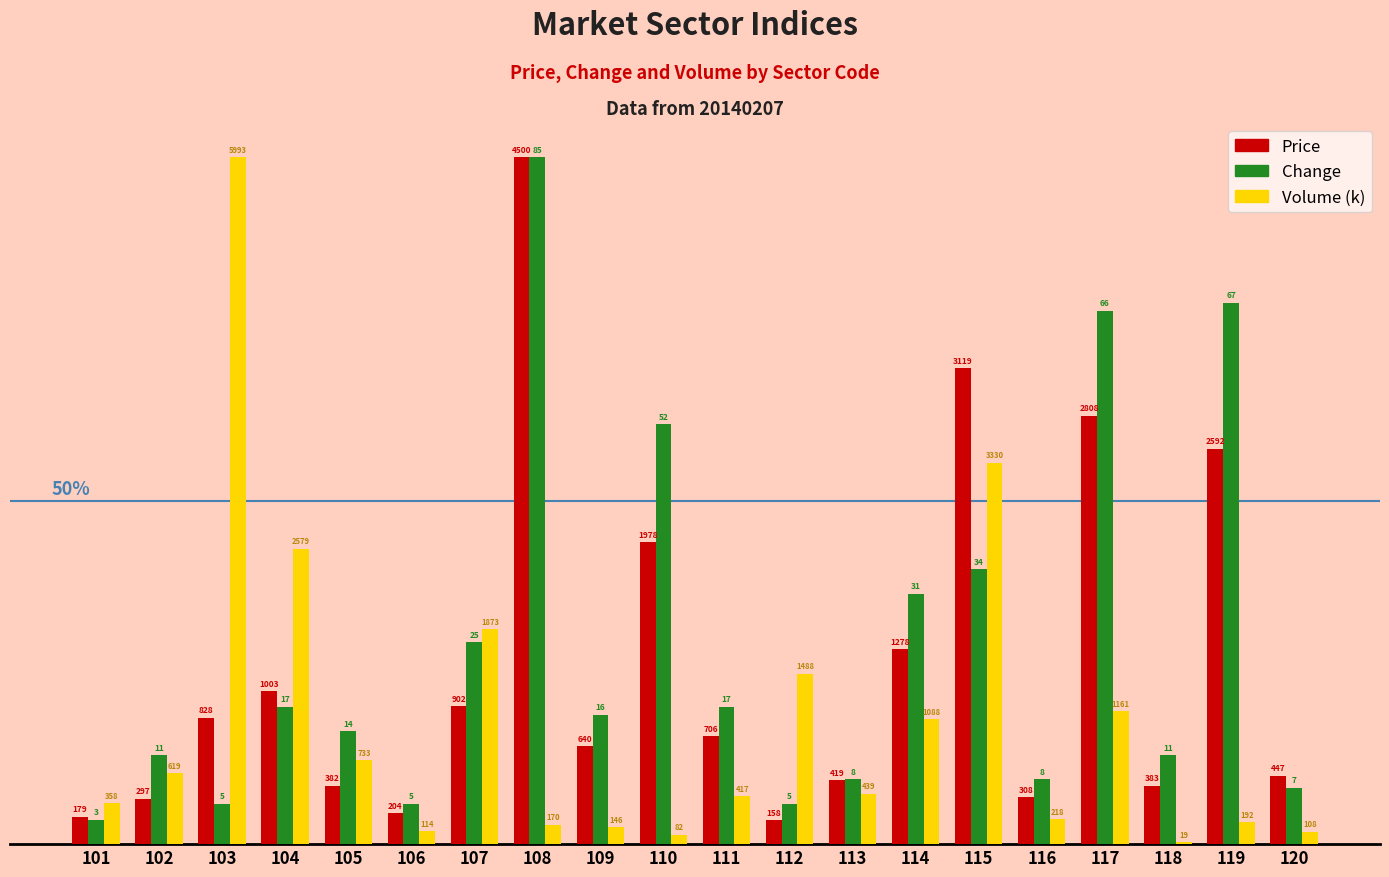

At which category does the chart reach its minimum across all series?

118